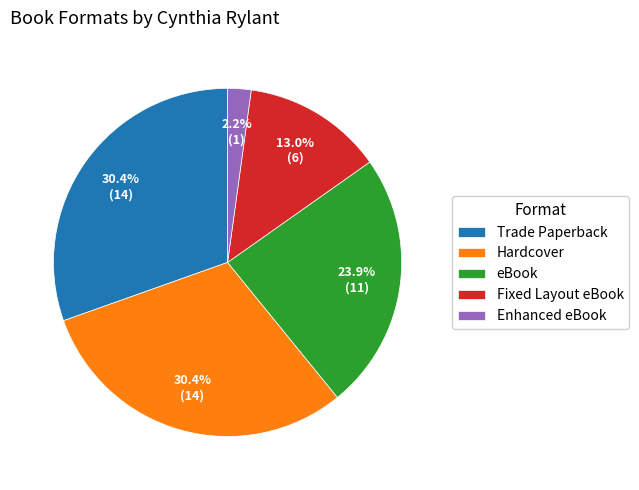

To the nearest percent, what is the average slice percentage?

20%